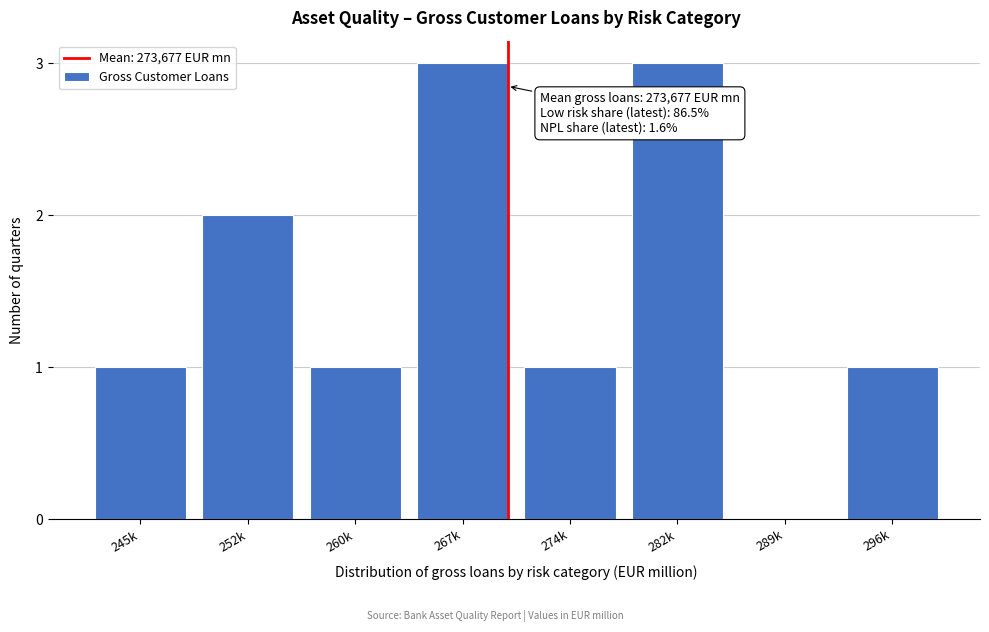

Reading right to left, list all the values displayed in this chart.

296k=1	289k=0	282k=3	274k=1	267k=3	260k=1	252k=2	245k=1